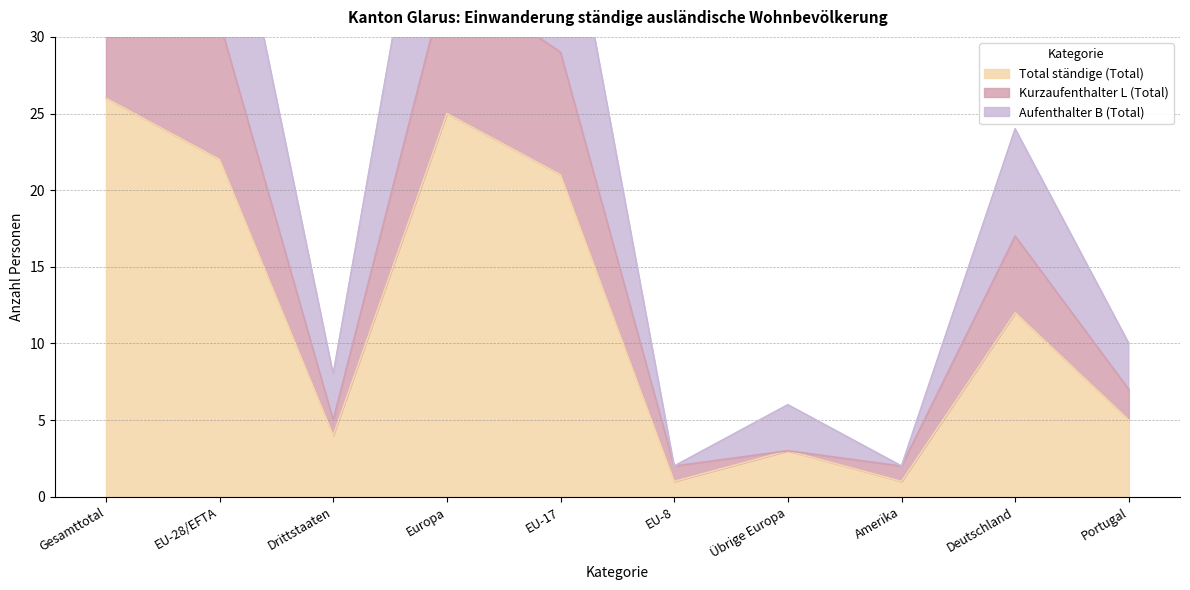

True or false: Aufenthalter B (Total) has a value of 44 at EU-28/EFTA.

True